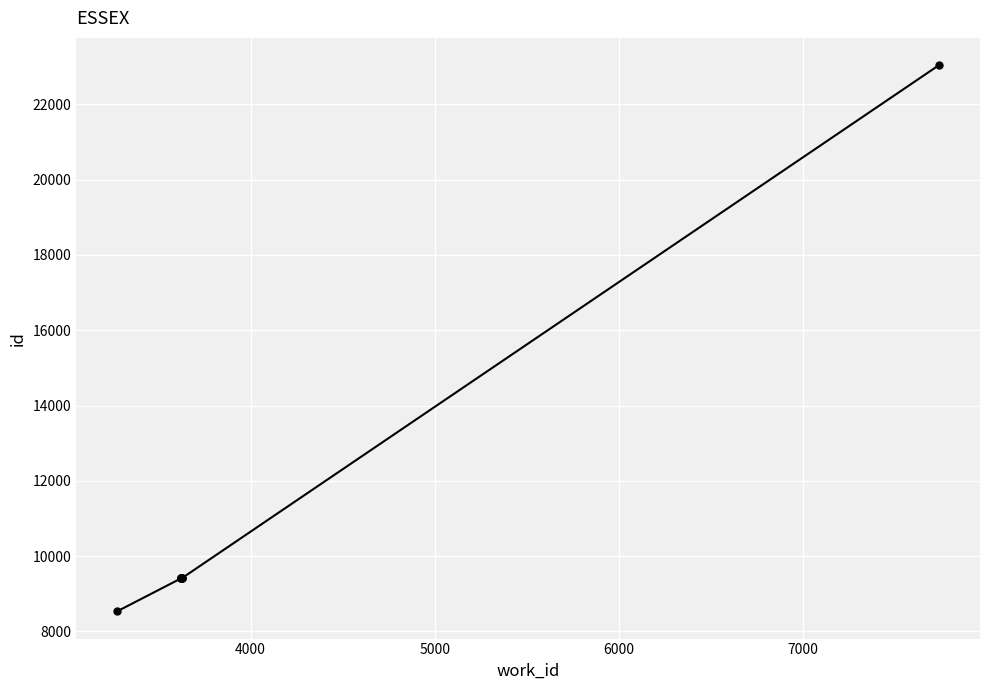

How many distinct data groups are displayed?

1